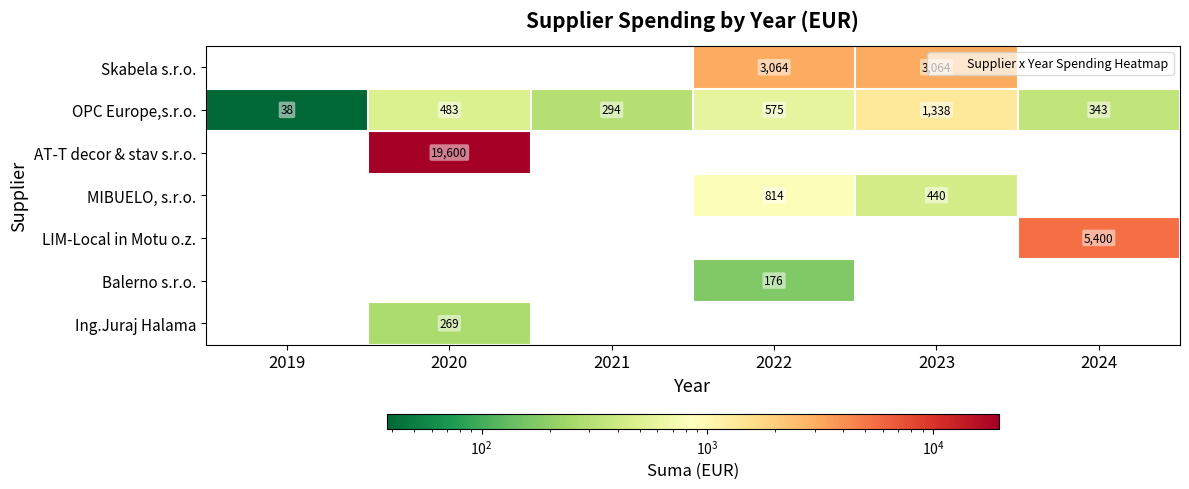

What is the difference between the maximum and minimum values in the Balerno s.r.o. series?

176.0